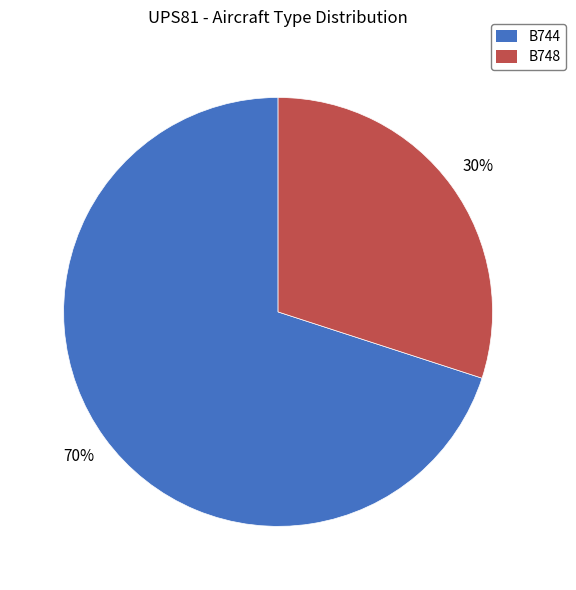

To the nearest percent, what percentage of the pie is B744?

70%